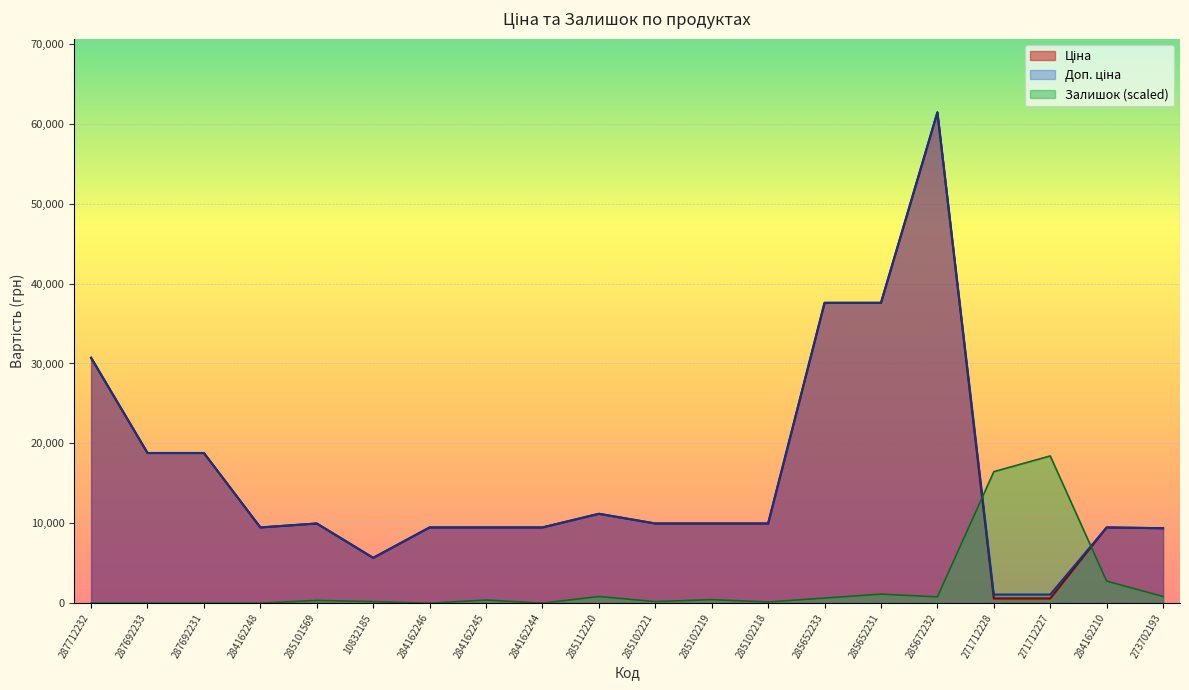

After their last crossing, which series has the higher values: Ціна or Залишок?

Ціна